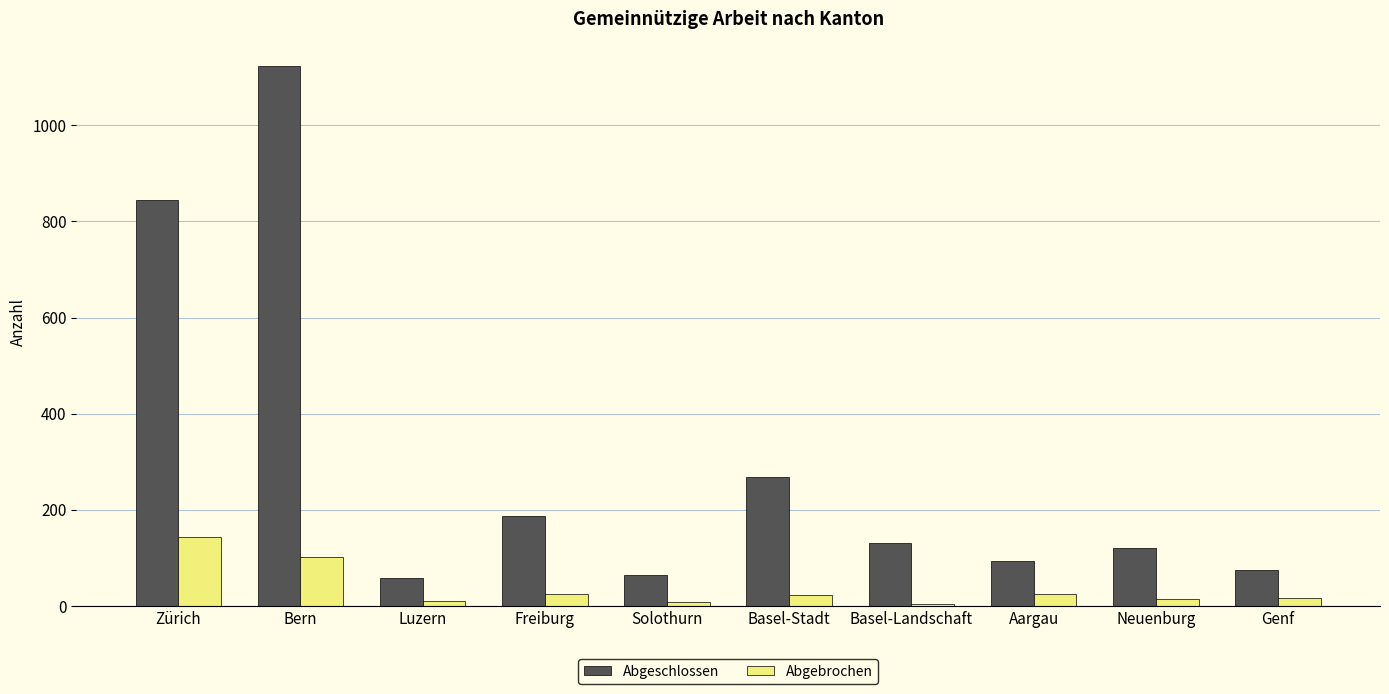

At how many categories does at least one series exceed 344?

2